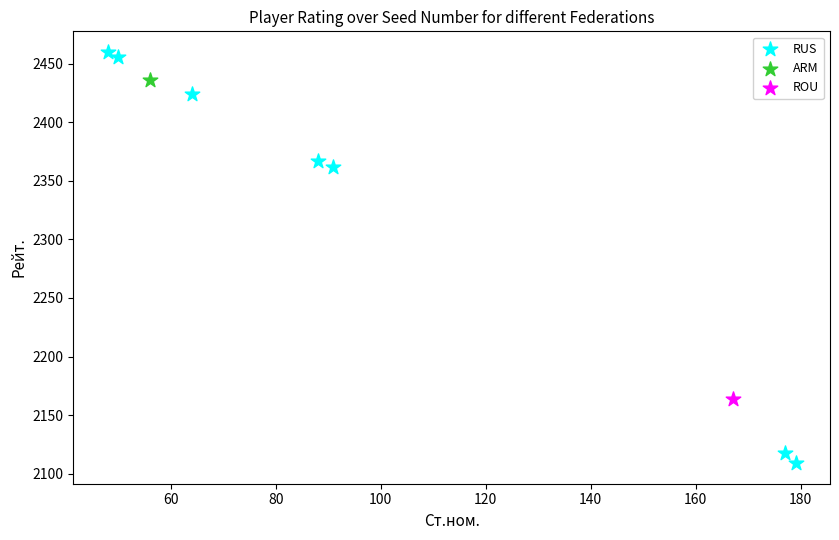

What are all the series names shown in the legend?

RUS, ARM, ROU